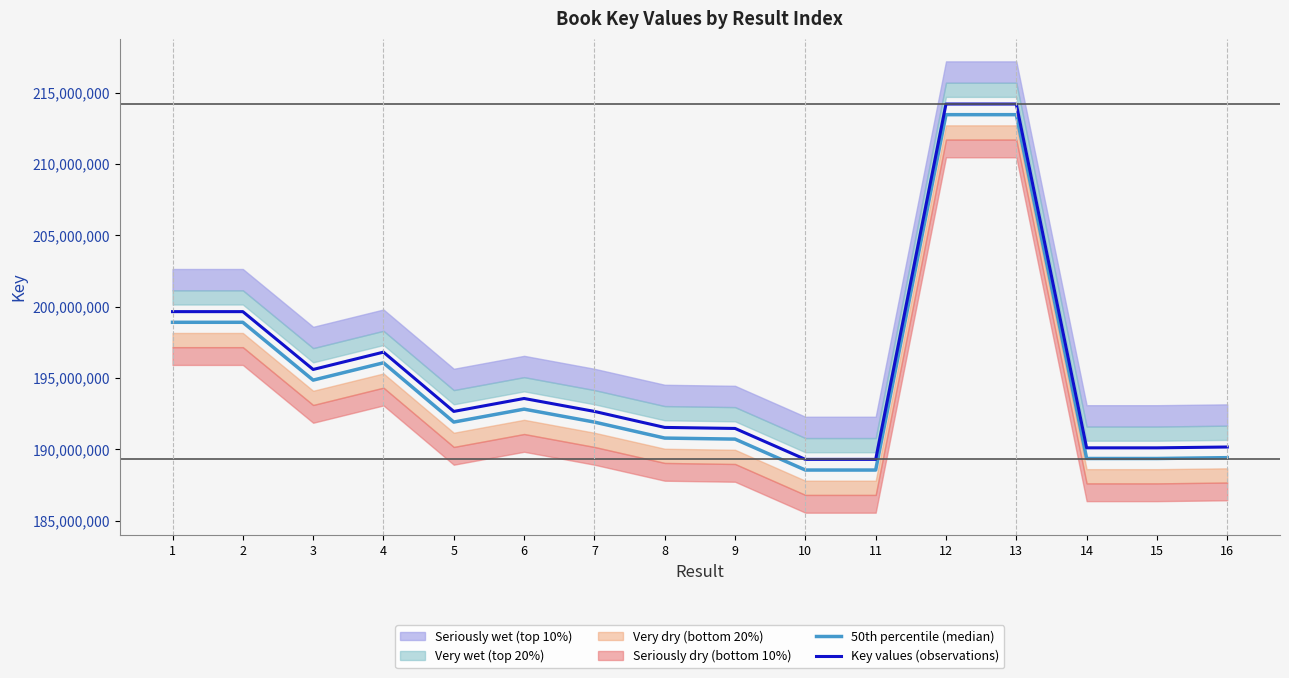

True or false: 50th percentile (median) has a value of 213447648.1 at 12.

True